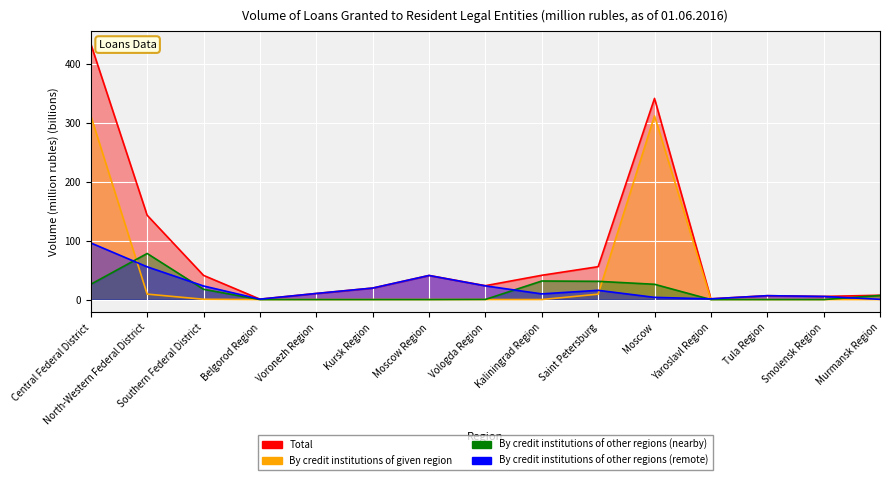

Reading left to right, list all the values displayed in this chart.

Total: Central Federal District=433.4	North-Western Federal District=142.9	Southern Federal District=41.0	Belgorod Region=0.7	Voronezh Region=10.3	Kursk Region=19.5	Moscow Region=40.9	Vologda Region=23.6	Kaliningrad Region=41.2	Saint Petersburg=55.8	Moscow=341.0	Yaroslavl Region=1.3	Tula Region=6.6	Smolensk Region=5.3	Murmansk Region=7.3
By credit institutions of given region: Central Federal District=311.4	North-Western Federal District=9.3	Southern Federal District=0.5	Belgorod Region=0.0	Voronezh Region=0.0	Kursk Region=0.0	Moscow Region=0.0	Vologda Region=0.1	Kaliningrad Region=0.0	Saint Petersburg=9.1	Moscow=311.3	Yaroslavl Region=0.1	Tula Region=0.0	Smolensk Region=0.0	Murmansk Region=0.0
By credit institutions of other regions (nearby): Central Federal District=25.9	North-Western Federal District=78.1	Southern Federal District=17.4	Belgorod Region=0.0	Voronezh Region=0.0	Kursk Region=0.0	Moscow Region=0.0	Vologda Region=0.2	Kaliningrad Region=31.5	Saint Petersburg=30.9	Moscow=25.9	Yaroslavl Region=0.0	Tula Region=0.0	Smolensk Region=0.0	Murmansk Region=6.9
By credit institutions of other regions (remote): Central Federal District=96.0	North-Western Federal District=55.5	Southern Federal District=23.0	Belgorod Region=0.7	Voronezh Region=10.3	Kursk Region=19.5	Moscow Region=40.8	Vologda Region=23.2	Kaliningrad Region=9.6	Saint Petersburg=15.7	Moscow=3.7	Yaroslavl Region=1.2	Tula Region=6.6	Smolensk Region=5.3	Murmansk Region=0.4